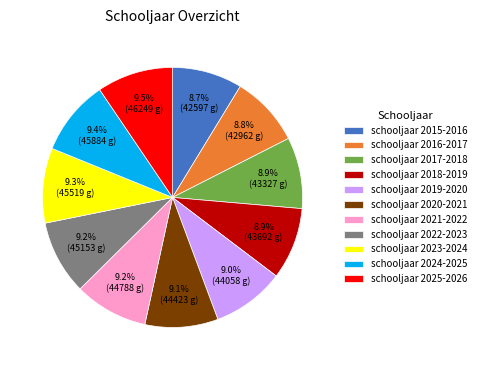

The schooljaar 2023-2024 slice represents 9% of the pie. True or false?

True